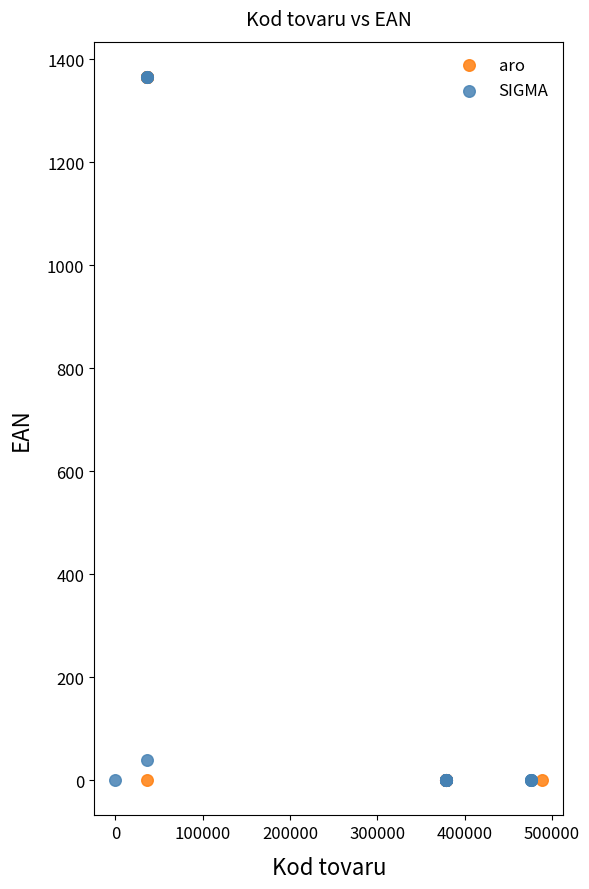

What are all the series names shown in the legend?

aro, SIGMA